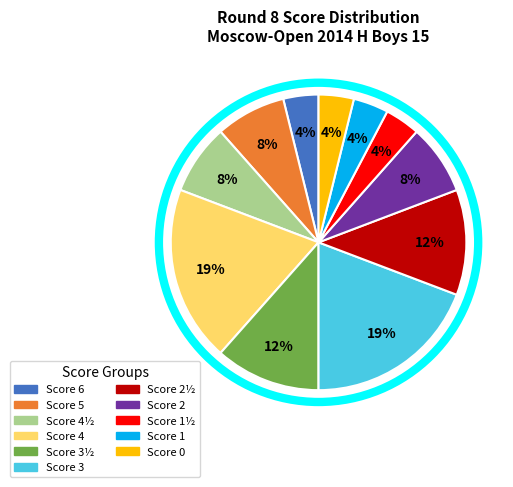

To the nearest percent, what is the average slice percentage?

9%